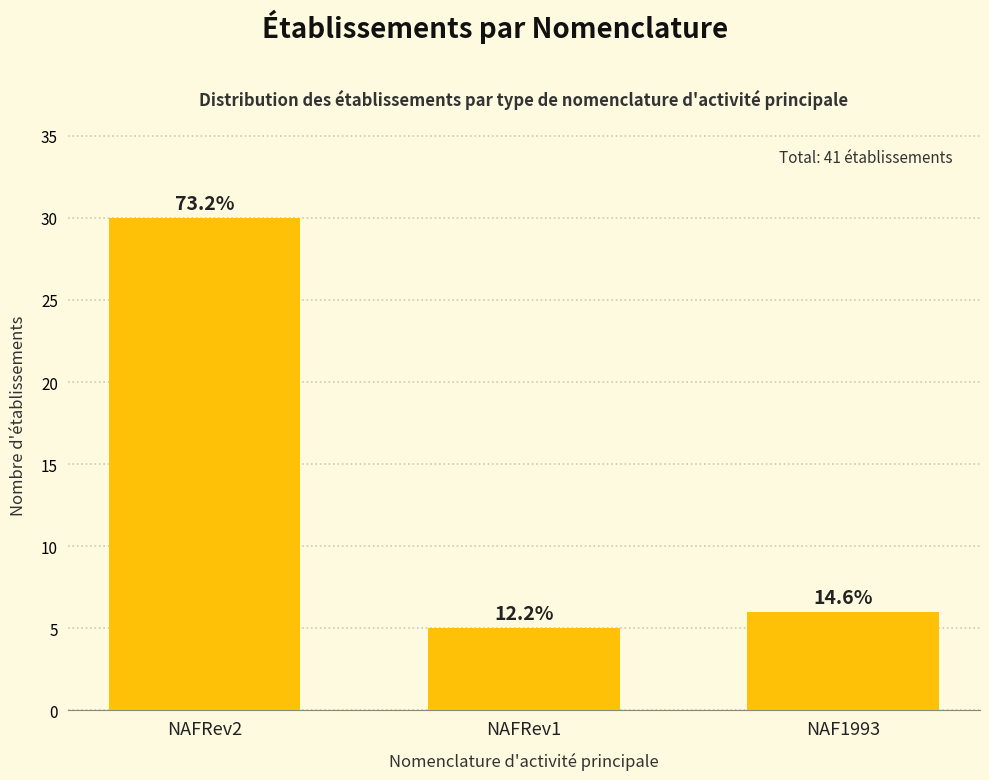

List the labels in order of value, largest first.

NAFRev2, NAF1993, NAFRev1